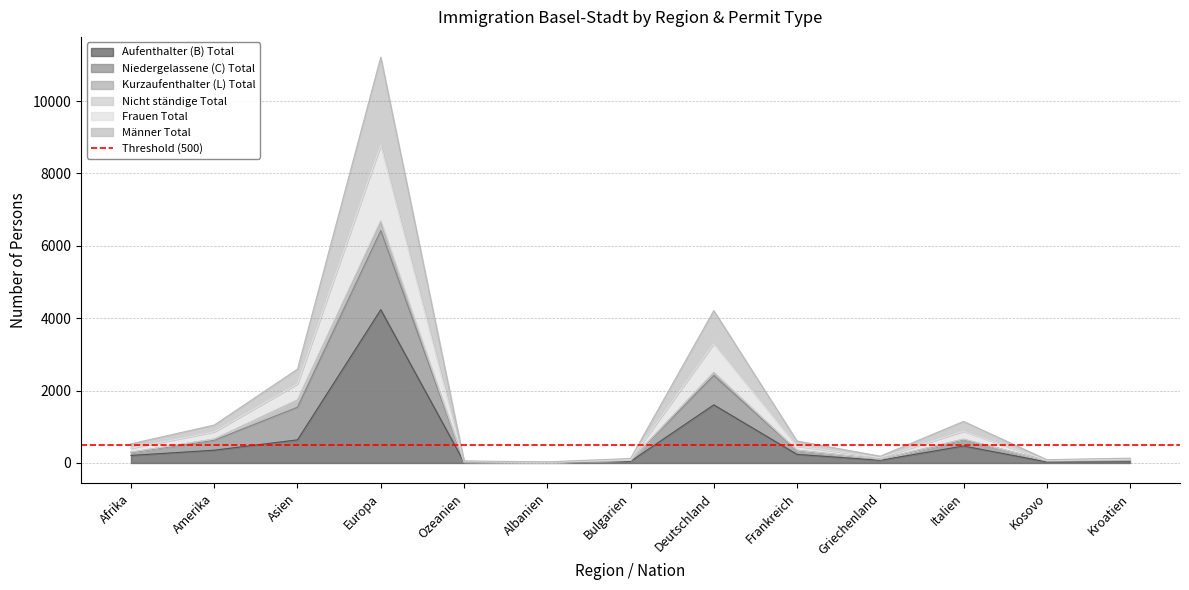

Is it true that Aufenthalter (B) Total equals 354 at Amerika?

True